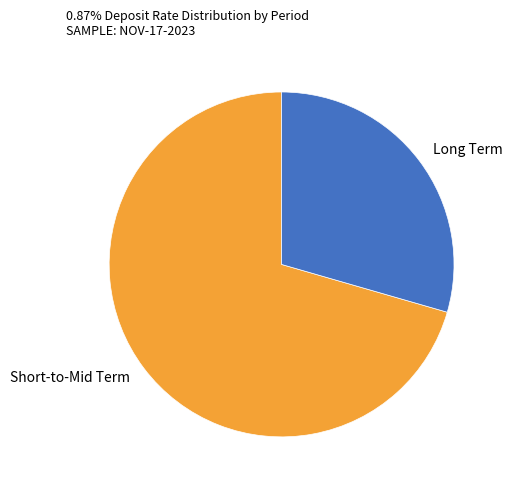

Rank the categories by value from lowest to highest.

Long Term, Short-to-Mid Term